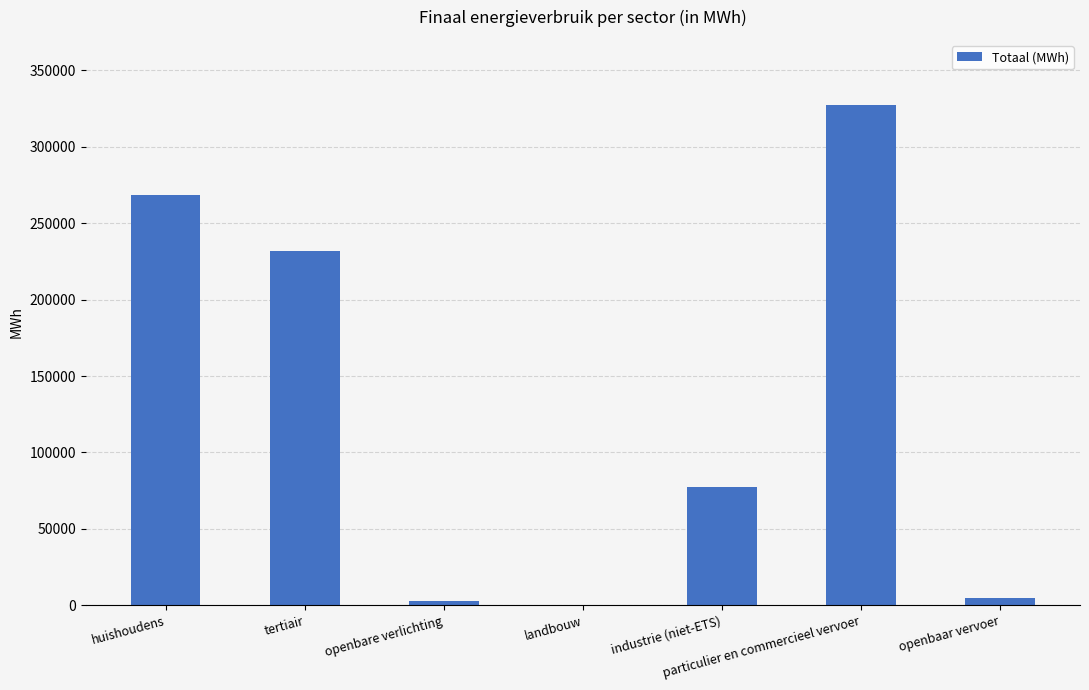

Which category has the highest value across all series?

particulier en commercieel vervoer